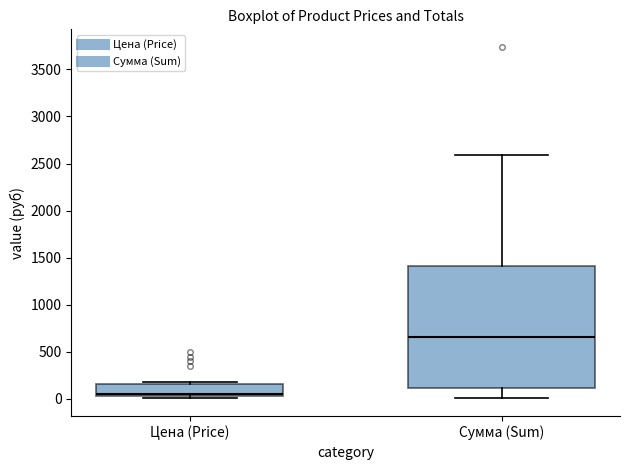

Which box's median line is the lowest?

Цена (Price)